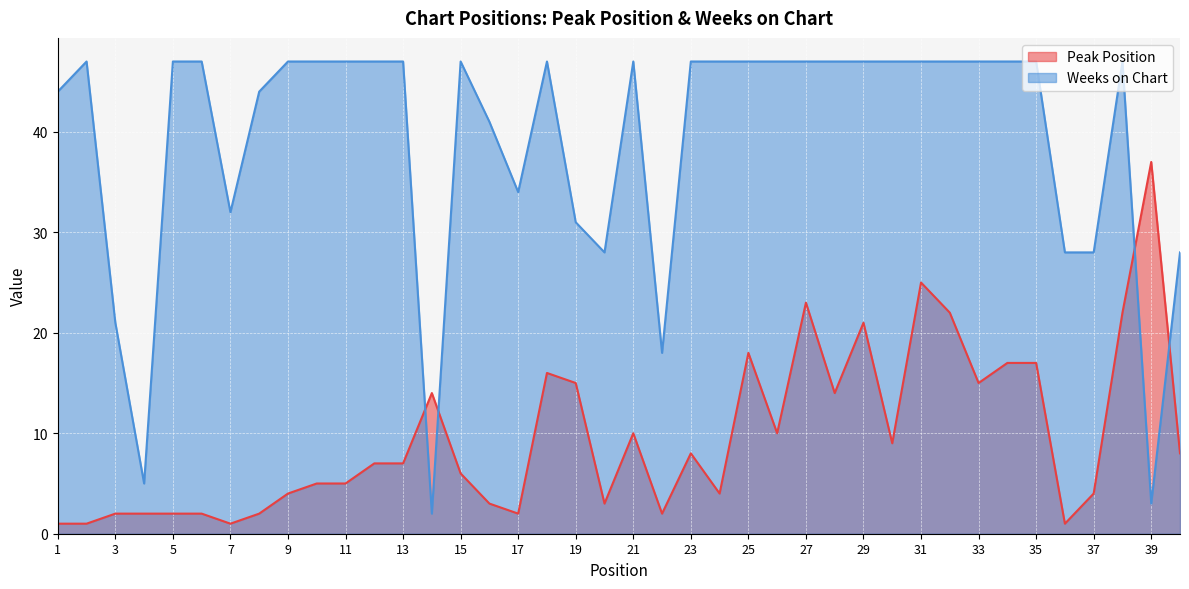

What is the greatest value displayed?

47